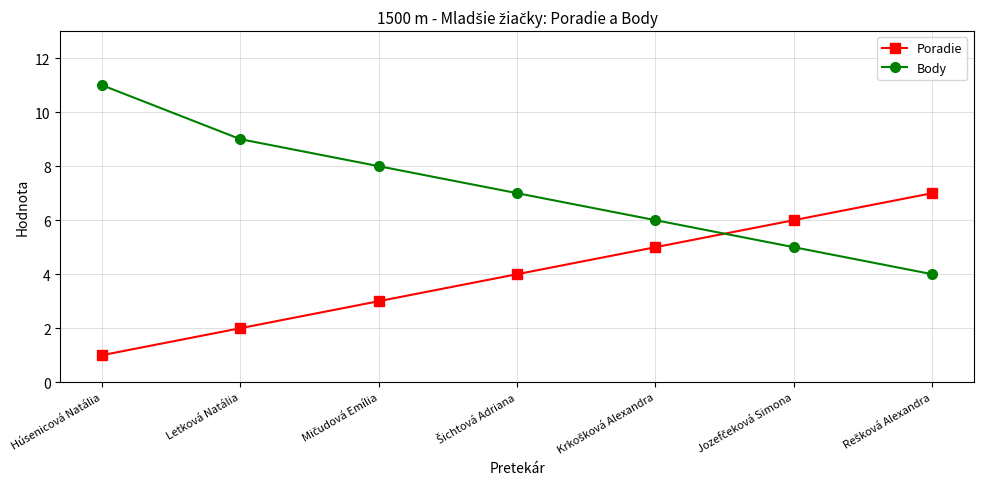

True or false: Body has more than 2 interior local peaks.

False